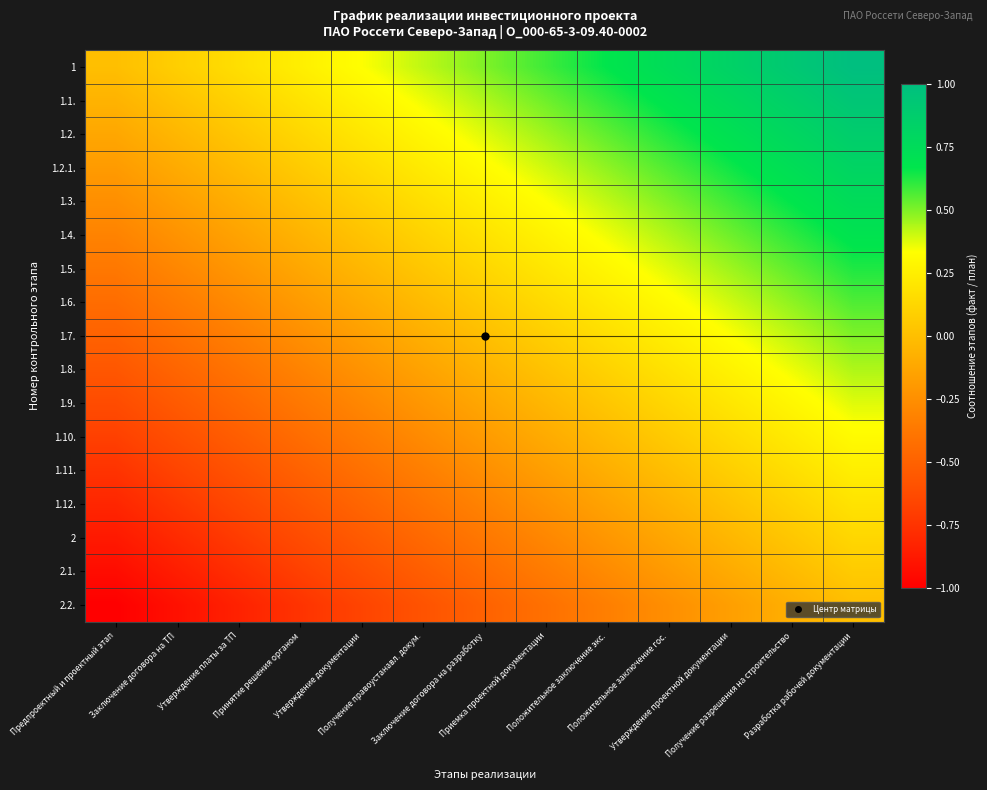

Which has a higher value, Получение правоустанавл. докум. or Предпроектный и проектный этап?

Получение правоустанавл. докум.